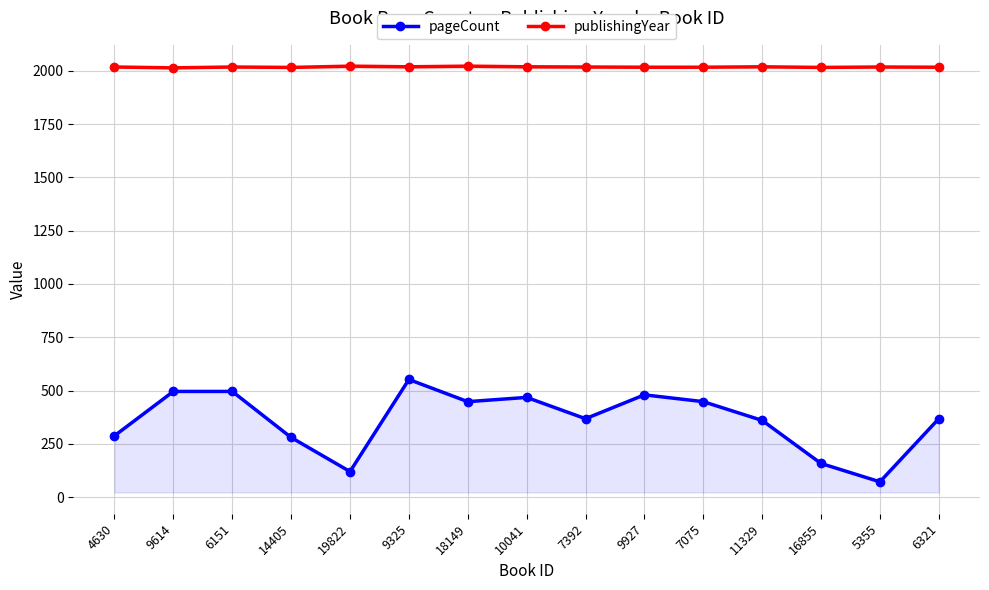

How many distinct data groups are displayed?

2